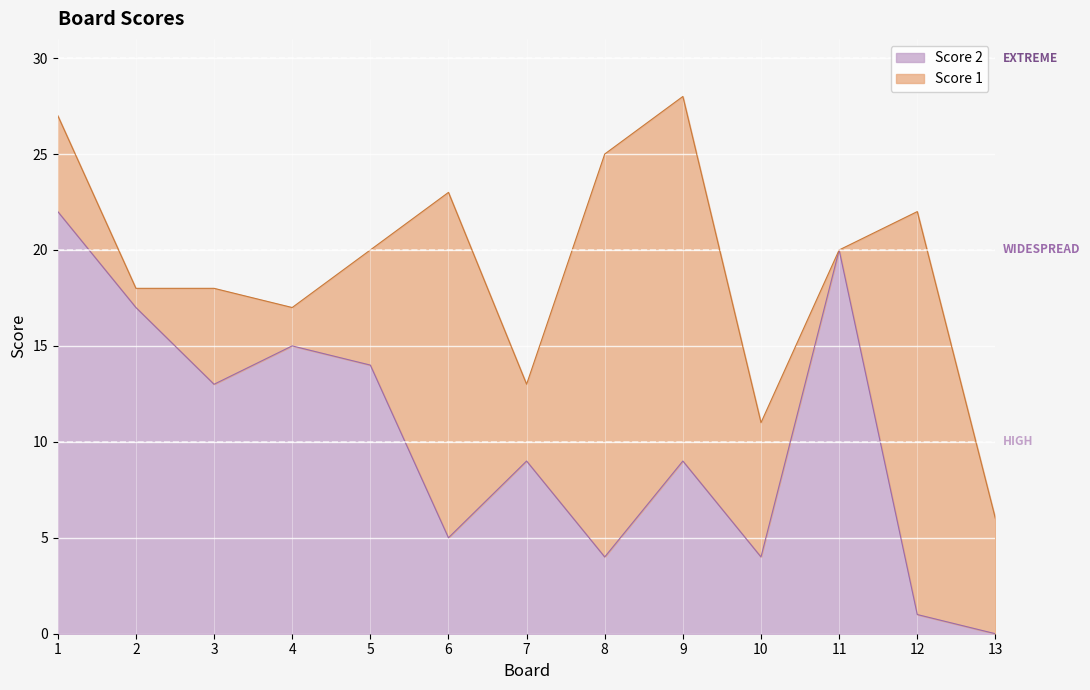

Reading left to right, what are all the values shown in this chart?

22	17	13	15	14	5	9	4	9	4	20	1	0